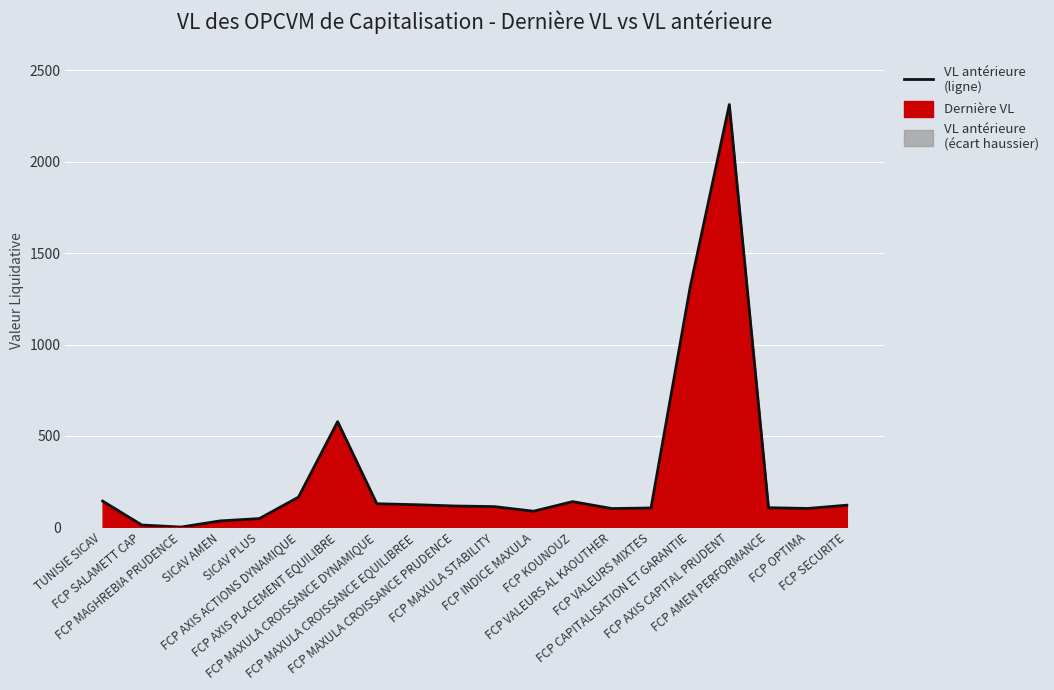

How many points are higher than both their immediate neighbors (excluding endpoints)?

3